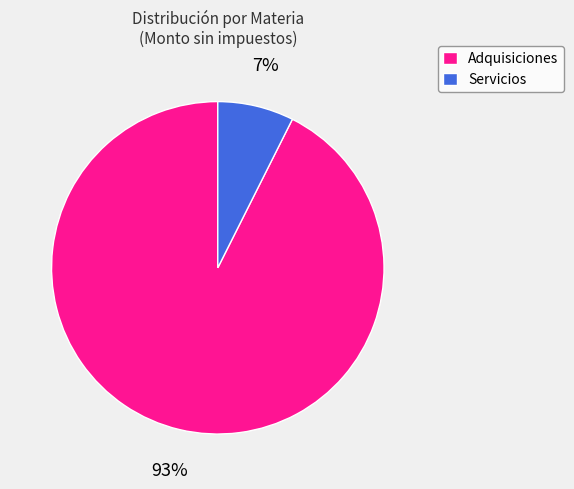

Does any single category account for the majority?

Yes